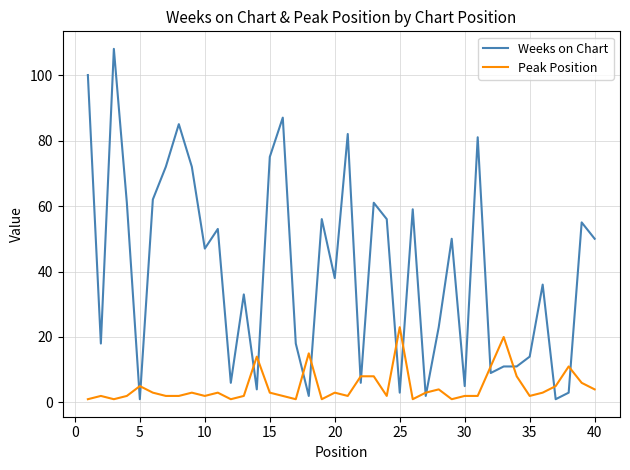

What is the greatest value displayed?

108